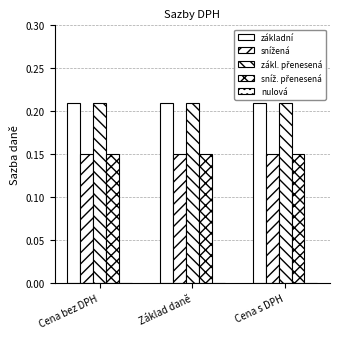

What value does the sníž. přenesená series have at Základ daně?

0.1